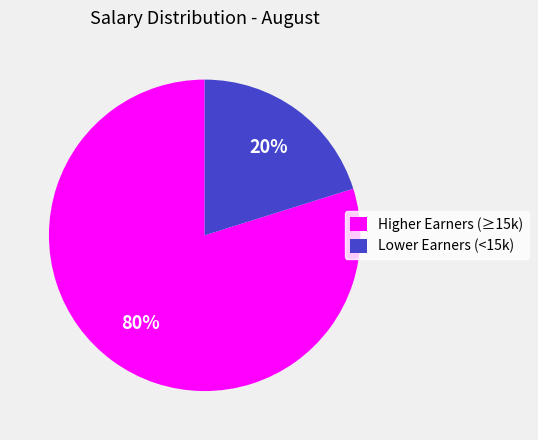

What is the largest slice in the pie chart?

Higher Earners (≥15k)